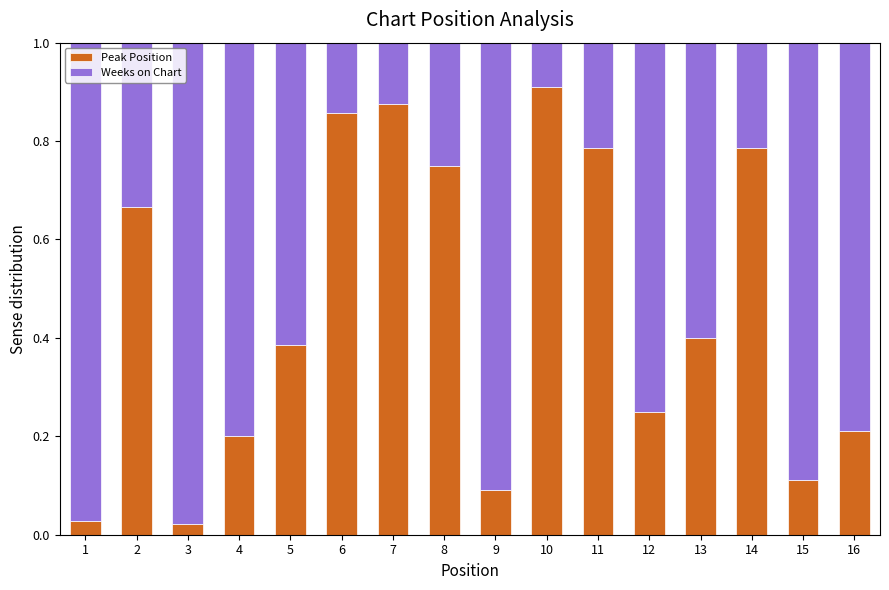

Is it true that Peak Position equals 1.3 at 11?

False